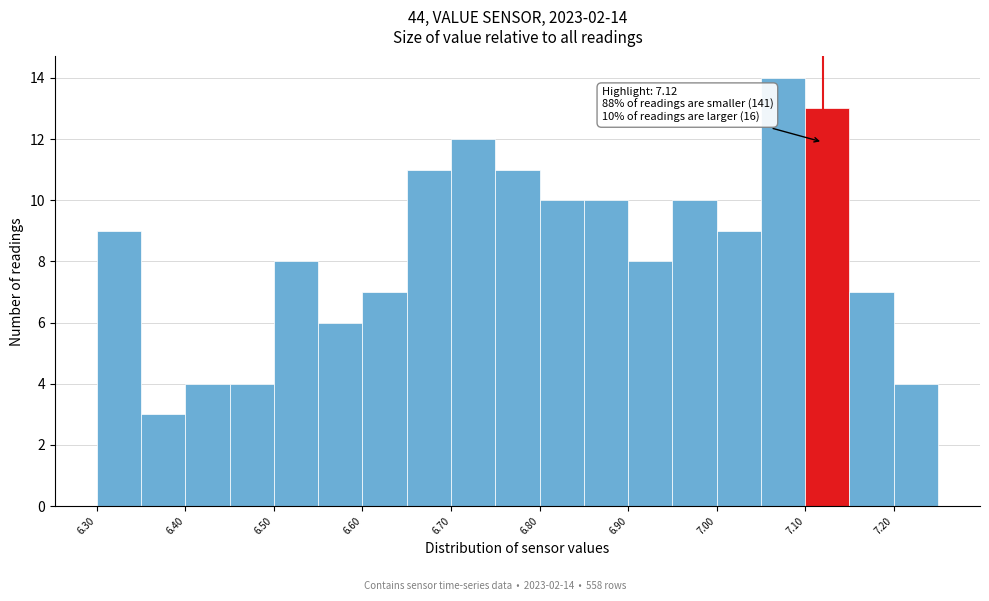

Over which range of the x-axis is the bar tallest?

7.05 to 7.10